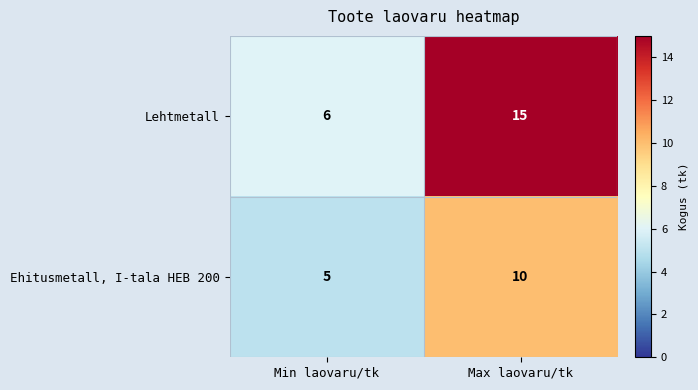

What value does the Lehtmetall series have at Min laovaru/tk?

6